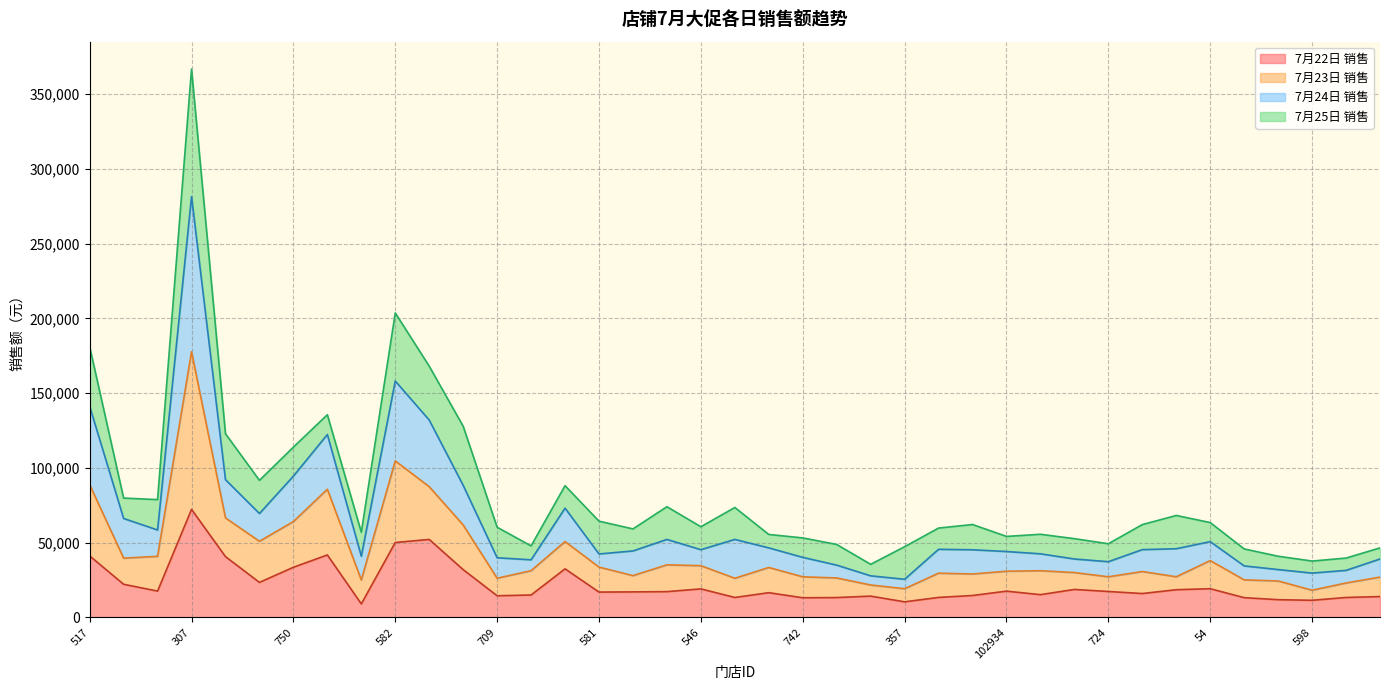

What is the total value across all series at 54?

63421.7